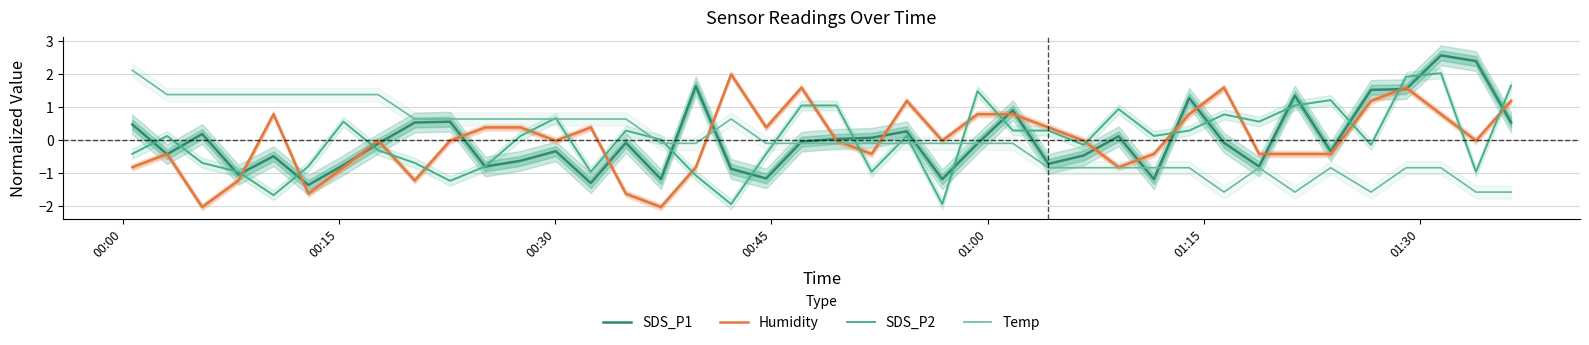

What is the highest value of the SDS_P2 series?

2.0